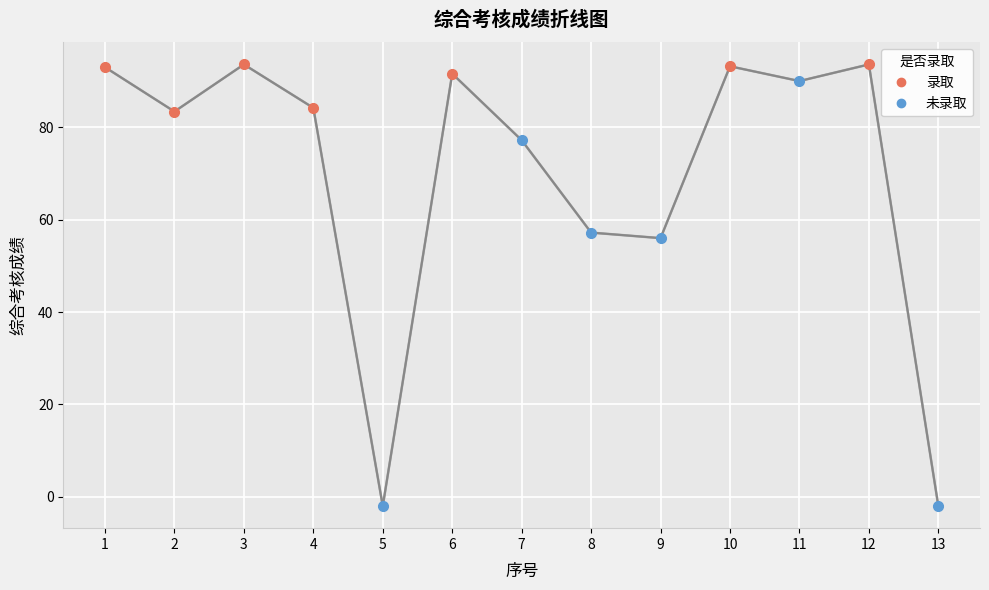

What is the difference between the values at 12 and 1?

0.6